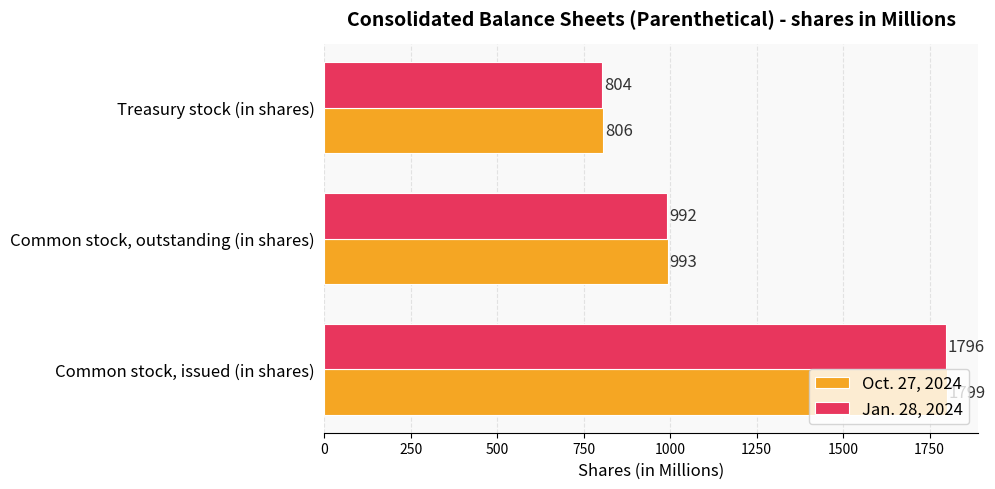

Count the Jan. 28, 2024 values in the range 804 to 1796.

3